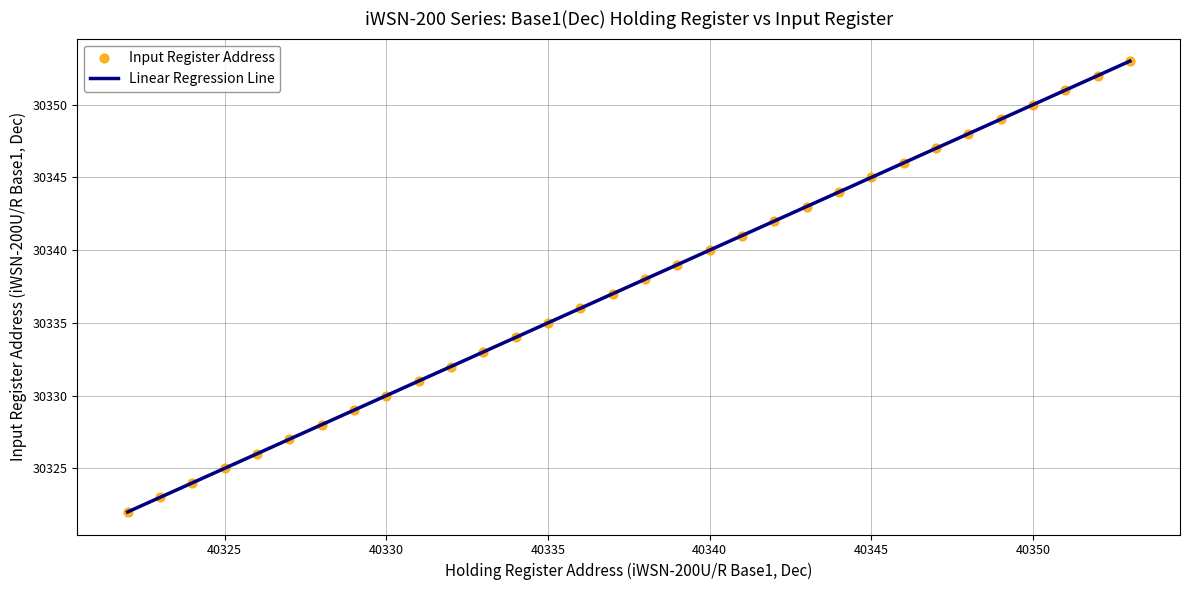

What is the range of X values (max minus min)?

31